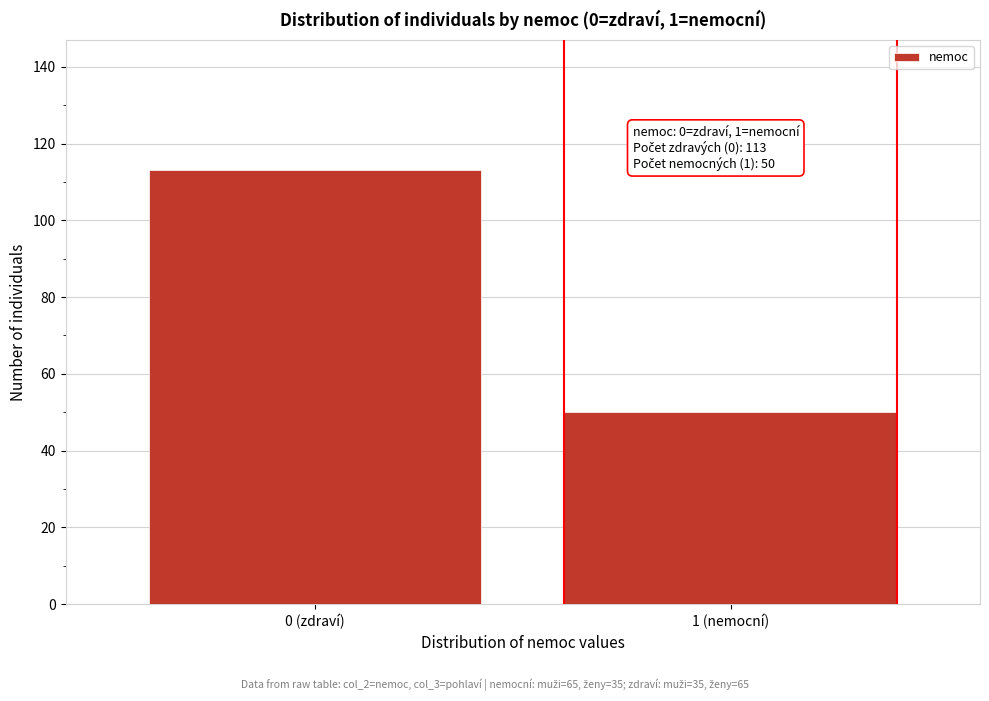

Reading right to left, extract all data points from this chart.

1 (nemocní)=50	0 (zdraví)=113